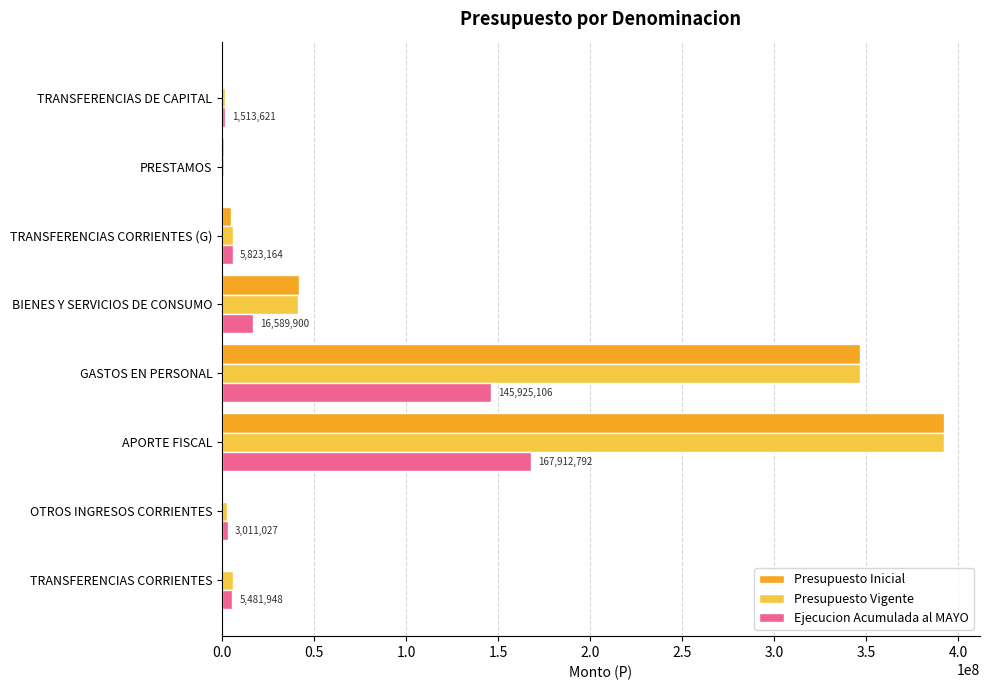

What is the sum of all Ejecucion Acumulada al MAYO values?

346779874